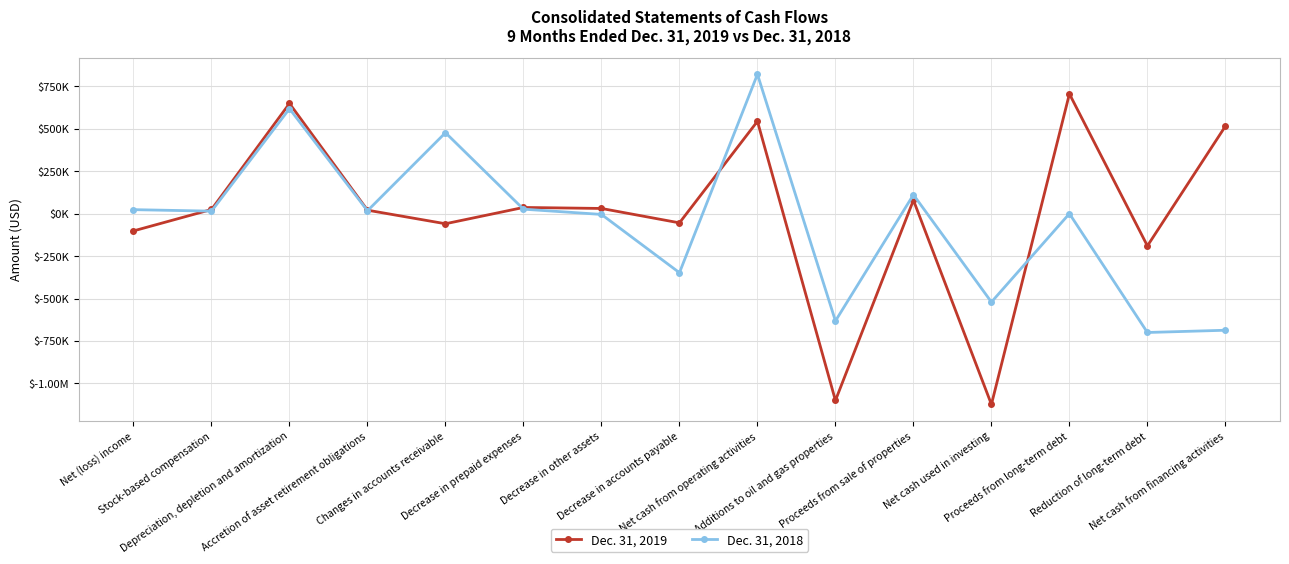

Is this an area chart (filled region under the line)?

No